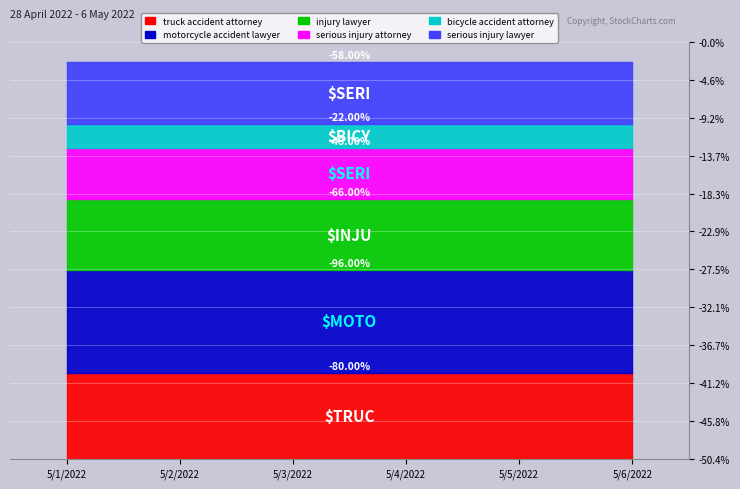

The serious injury attorney series shows 29 at 5/1/2022. True or false?

False